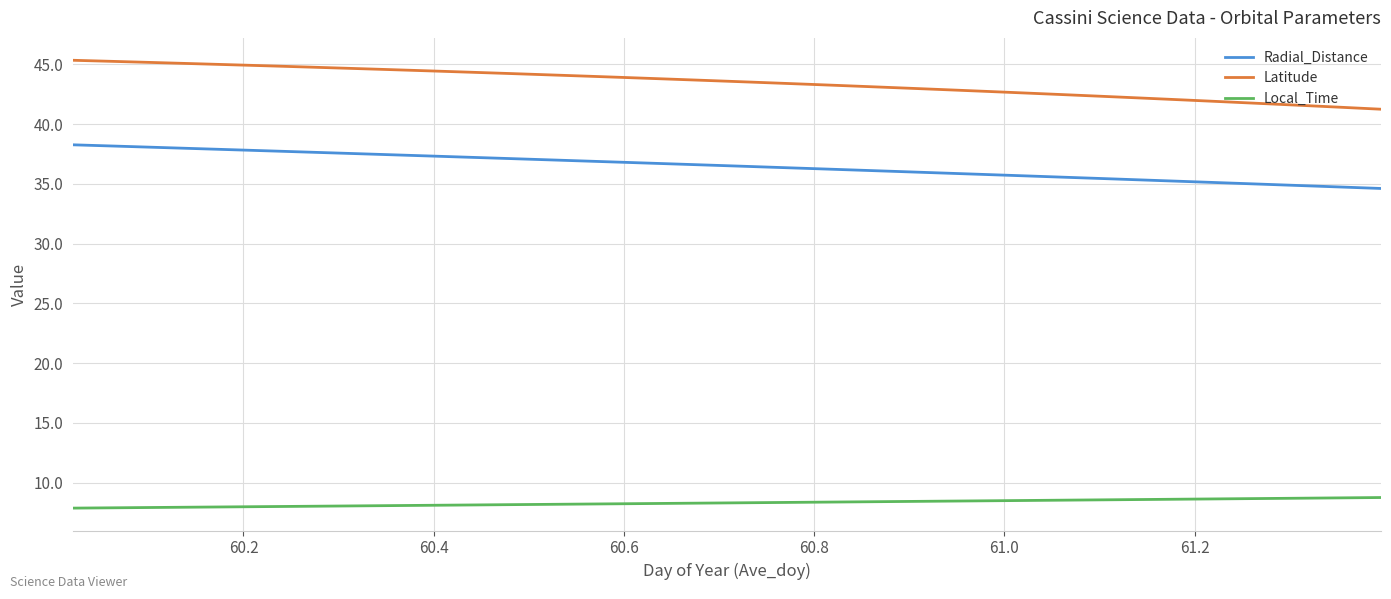

What is the sum of all Radial_Distance values?

1240.8